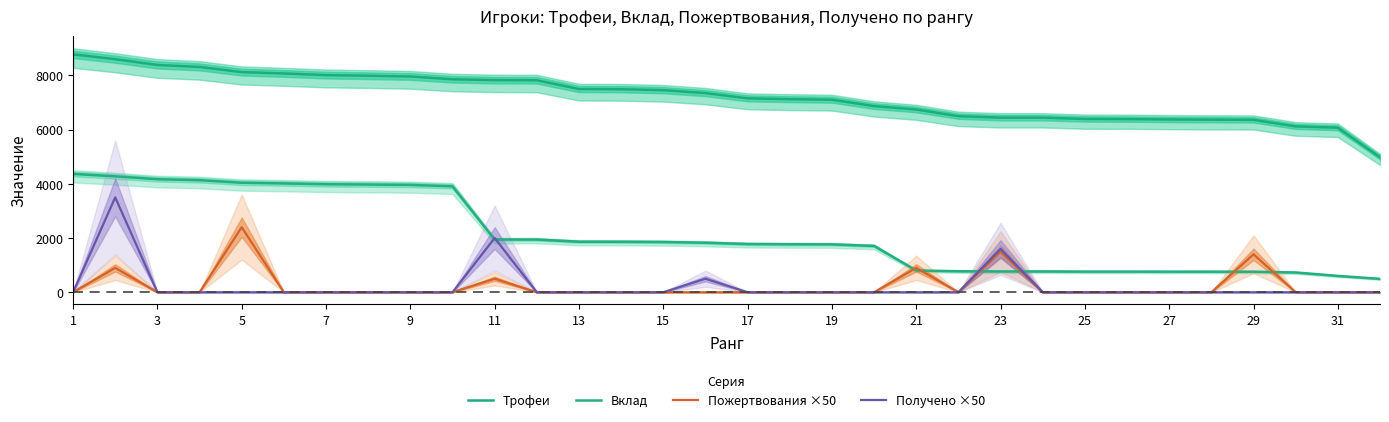

How many data points does each series have?

32